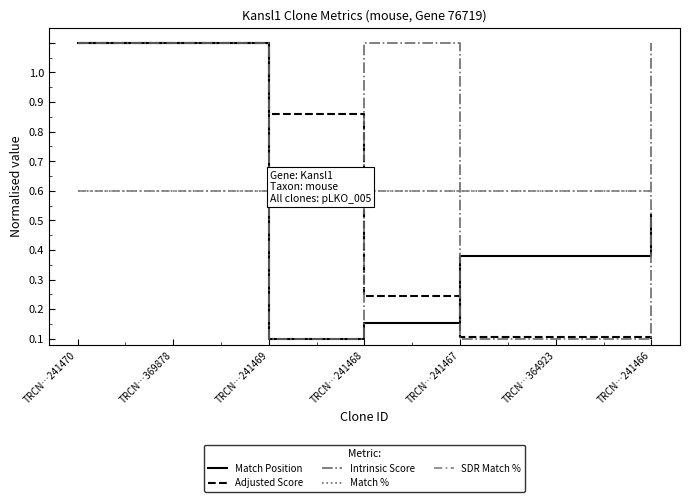

Reading left to right, extract all data points from this chart.

Match Position: TRCN…241470=1.0	TRCN…369878=1.0	TRCN…241469=0.0	TRCN…241468=0.1	TRCN…241467=0.3	TRCN…364923=0.3	TRCN…241466=0.4
Adjusted Score: TRCN…241470=1.0	TRCN…369878=1.0	TRCN…241469=0.8	TRCN…241468=0.1	TRCN…241467=0.0	TRCN…364923=0.0	TRCN…241466=0.0
Intrinsic Score: TRCN…241470=1.0	TRCN…369878=1.0	TRCN…241469=0.0	TRCN…241468=1.0	TRCN…241467=0.0	TRCN…364923=0.0	TRCN…241466=1.0
Match %: TRCN…241470=0.5	TRCN…369878=0.5	TRCN…241469=0.5	TRCN…241468=0.5	TRCN…241467=0.5	TRCN…364923=0.5	TRCN…241466=0.5
SDR Match %: TRCN…241470=0.5	TRCN…369878=0.5	TRCN…241469=0.5	TRCN…241468=0.5	TRCN…241467=0.5	TRCN…364923=0.5	TRCN…241466=0.5